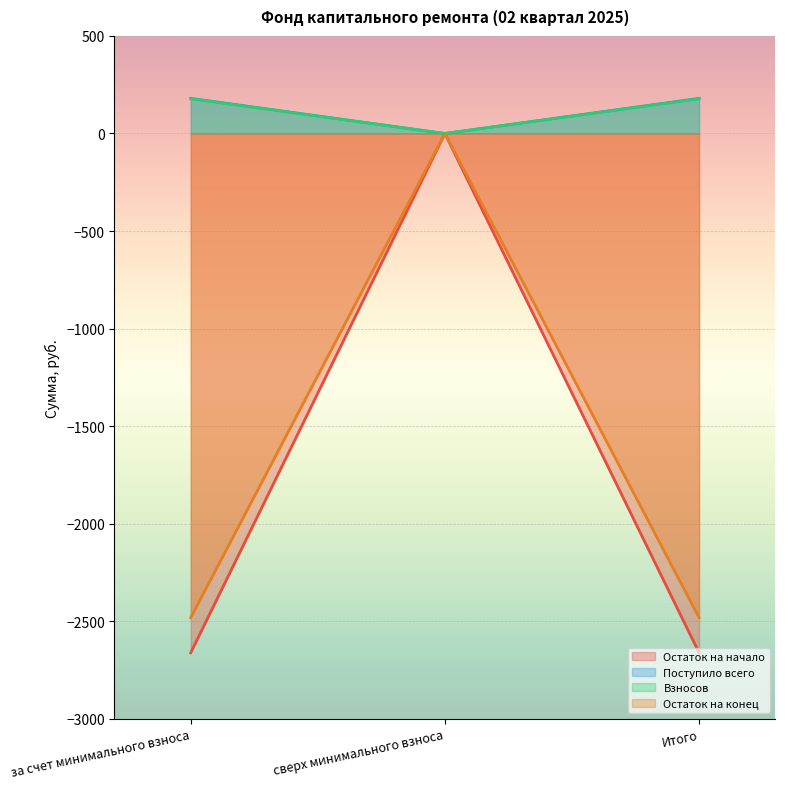

What is the sum of all Поступило всего values?

27109.9